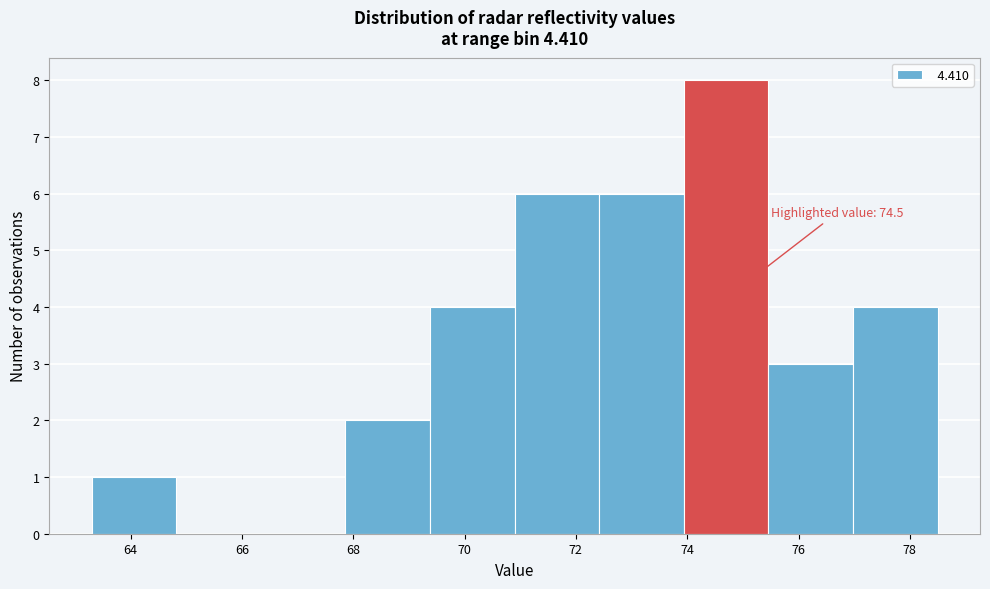

Which range on the x-axis has the tallest bar?

73.94 to 75.46